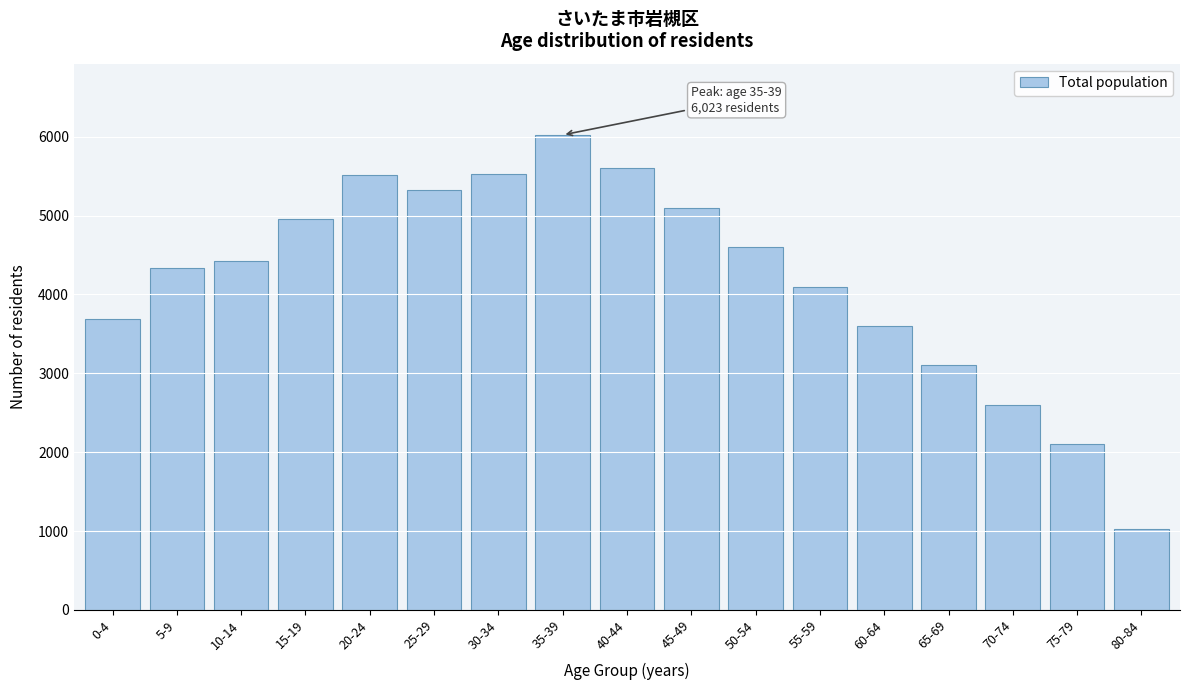

Between 10-14 and 70-74, which is larger?

10-14